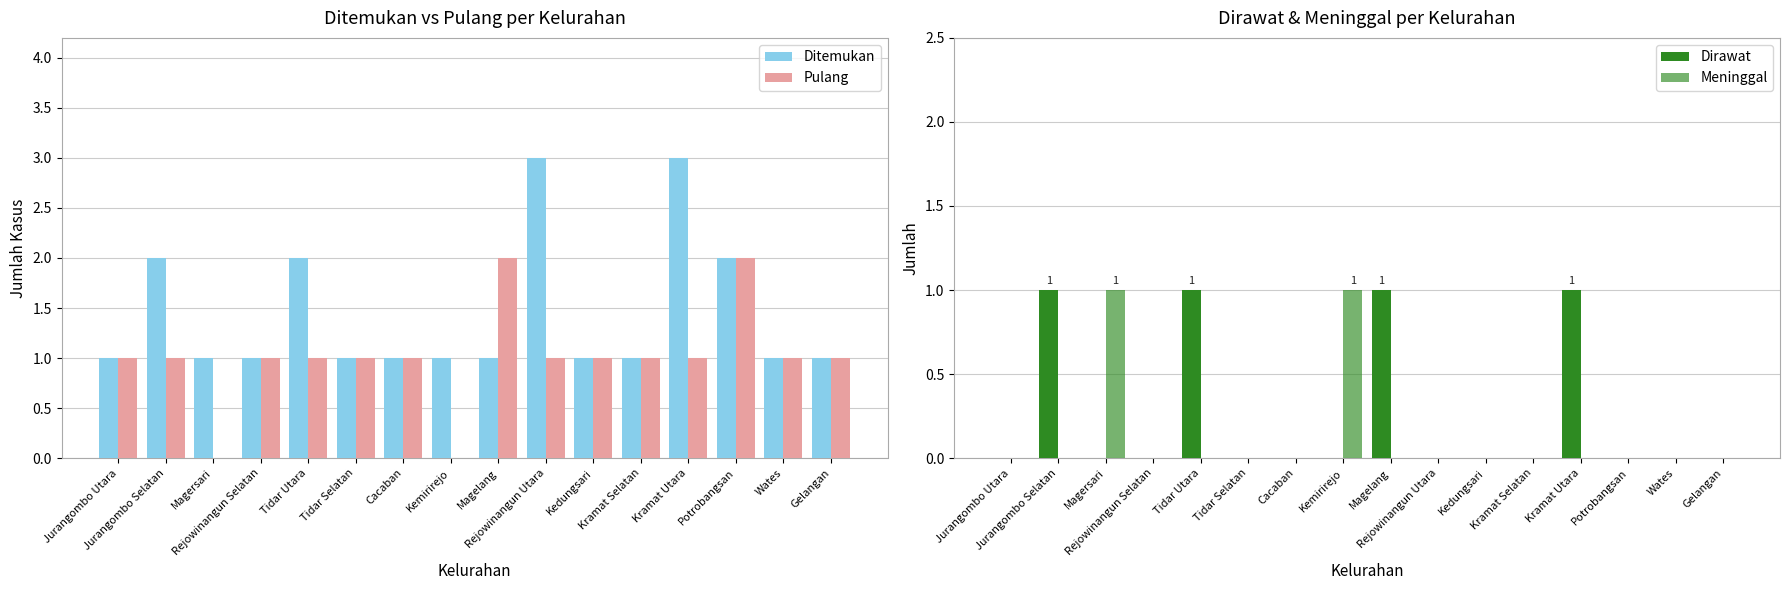

Is the value of Meninggal at Kramat Utara greater than the value of Dirawat at Rejowinangun Utara?

No